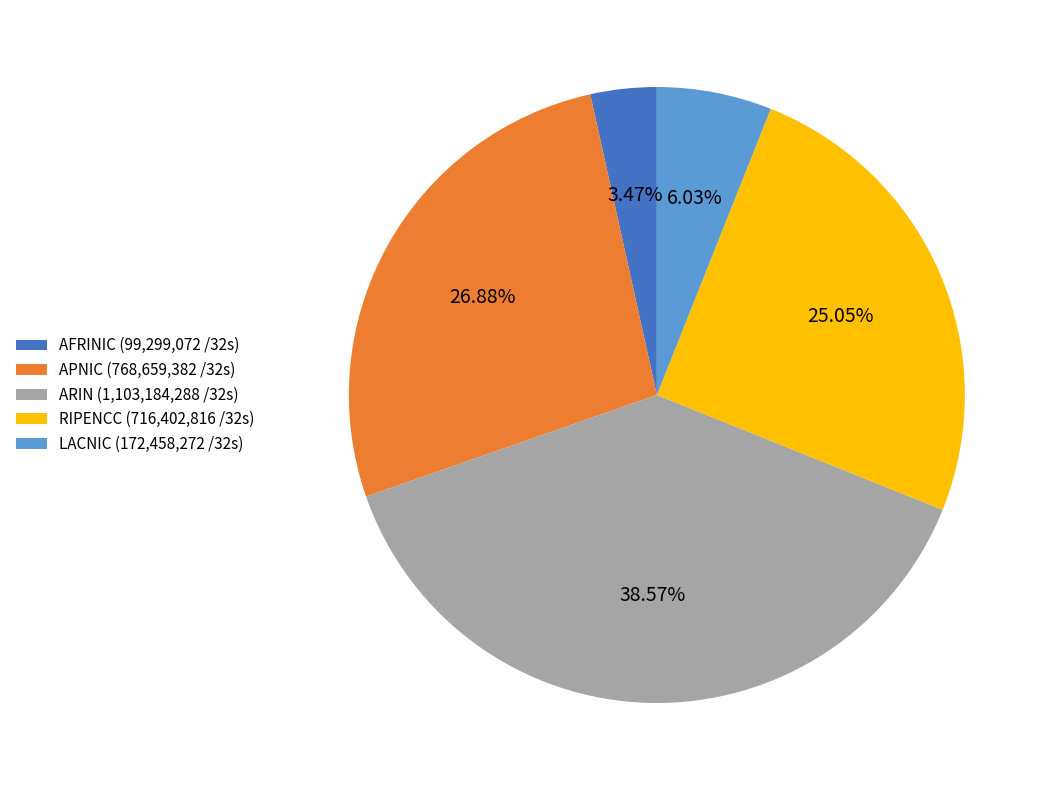

Combined, do RIPENCC (716,402,816 /32s) and AFRINIC (99,299,072 /32s) account for over 50%?

No